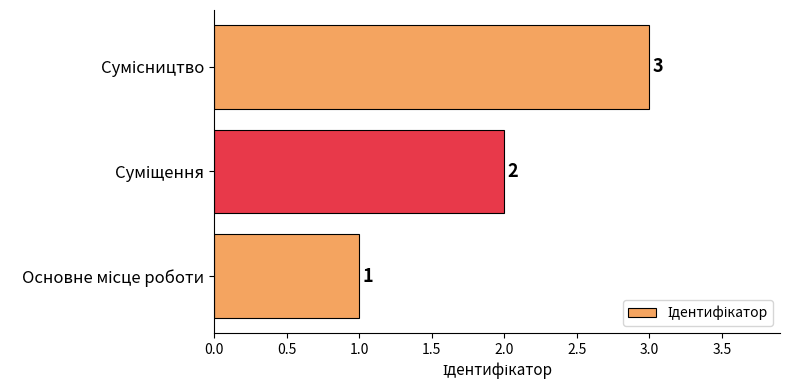

How many values are between 1 and 3?

3